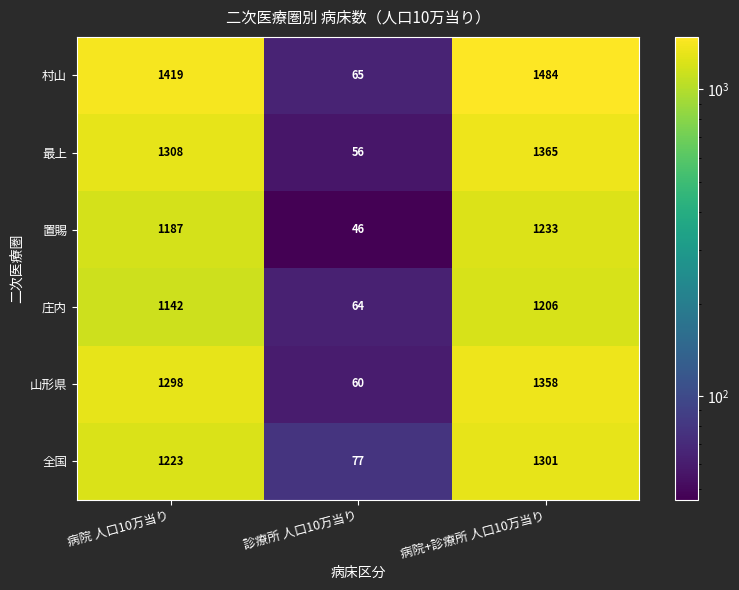

What is the difference between the 全国 values at 診療所 人口10万当り and 病院 人口10万当り?

1146